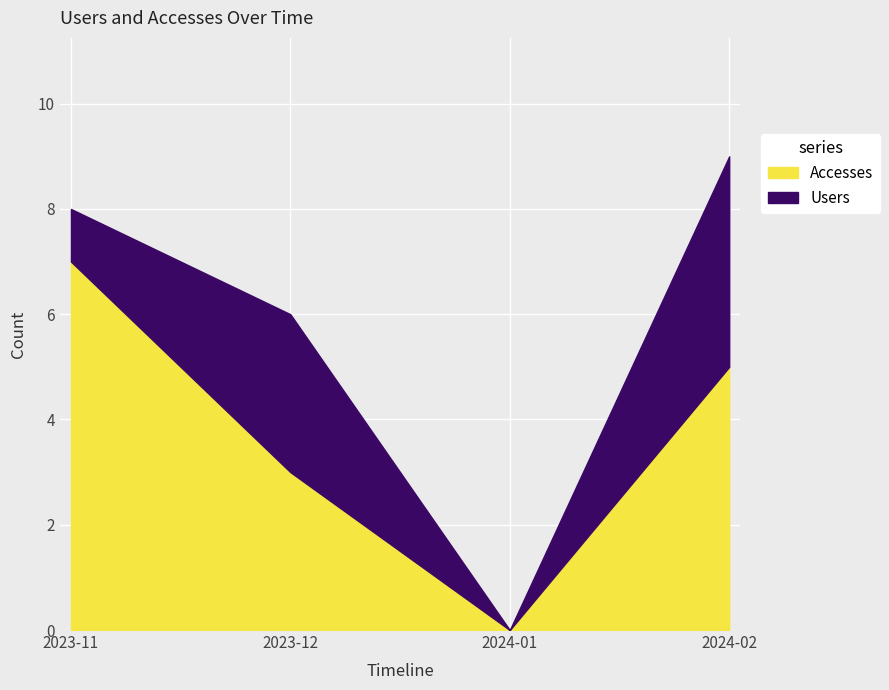

List the labels in order of value, smallest first.

2024-01, 2023-12, 2024-02, 2023-11